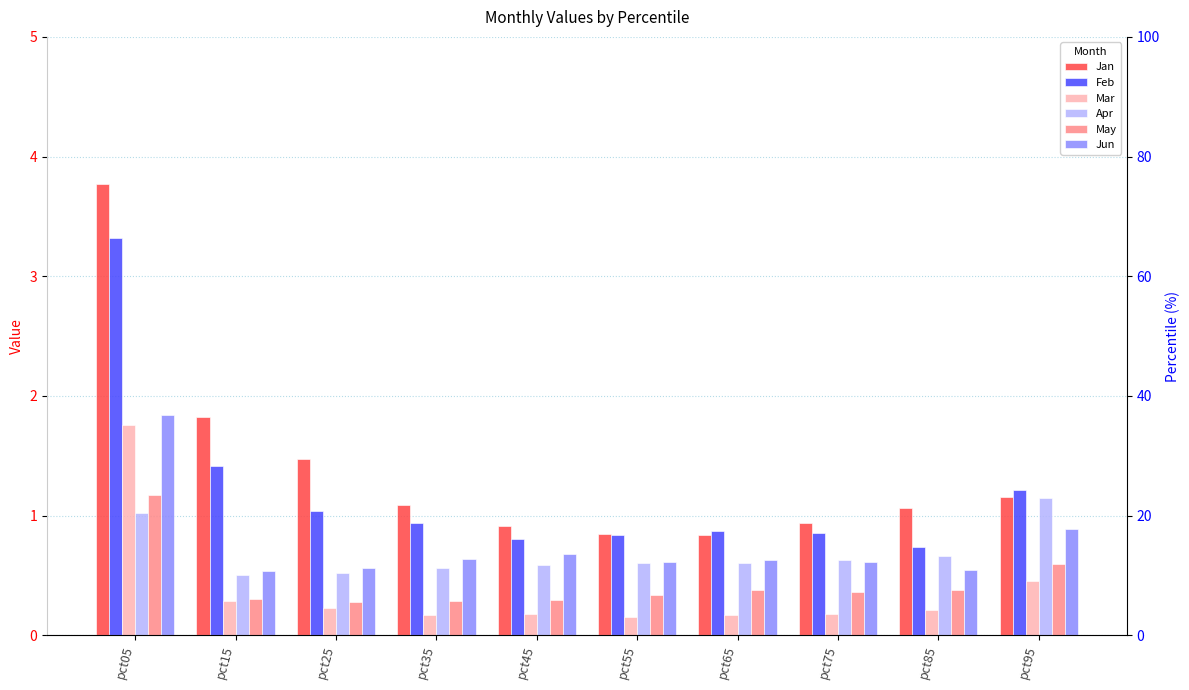

At which category is the sum across all series the highest?

pct05